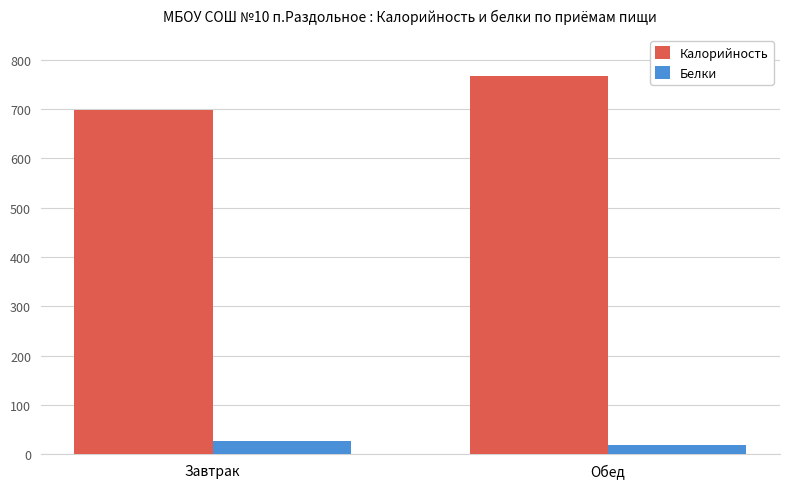

How many bars are there in each group?

2